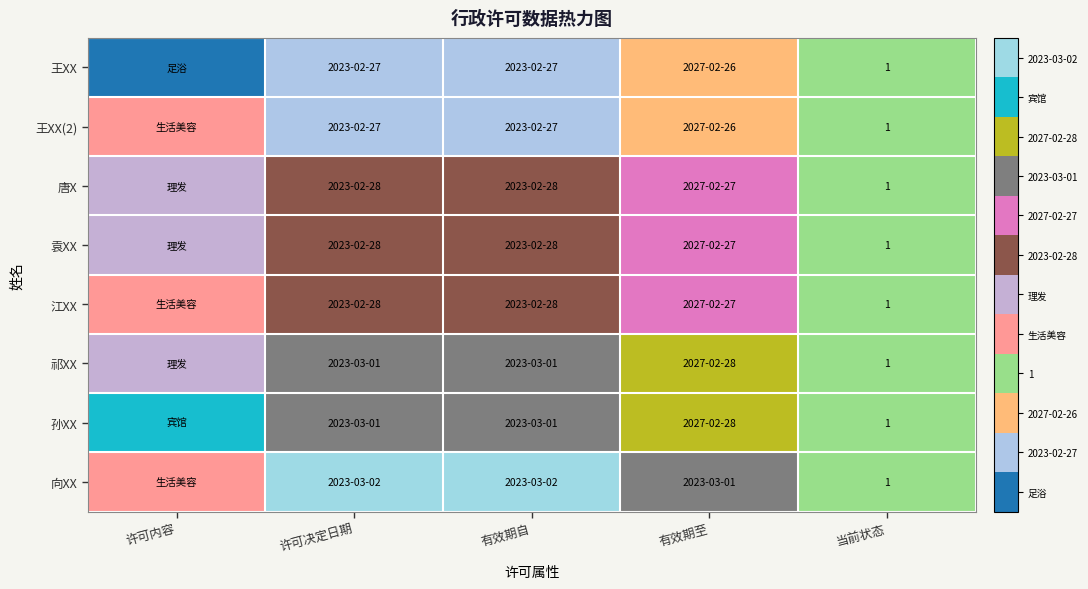

What is the total value across all series at 当前状态?

8